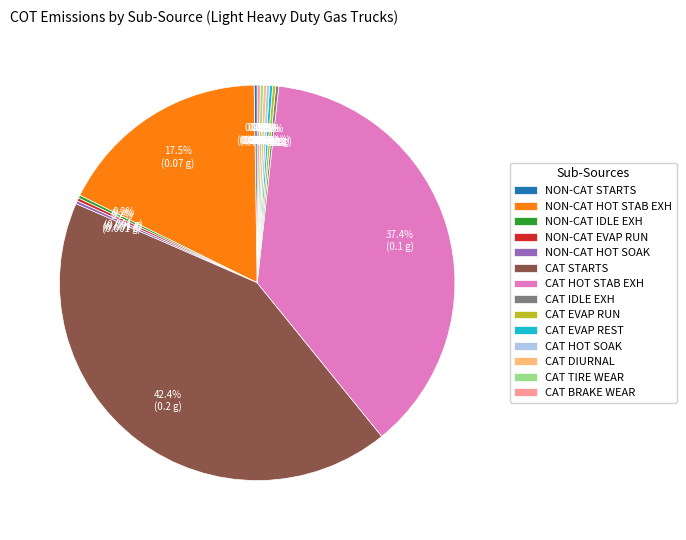

Is there a majority slice in this chart?

No